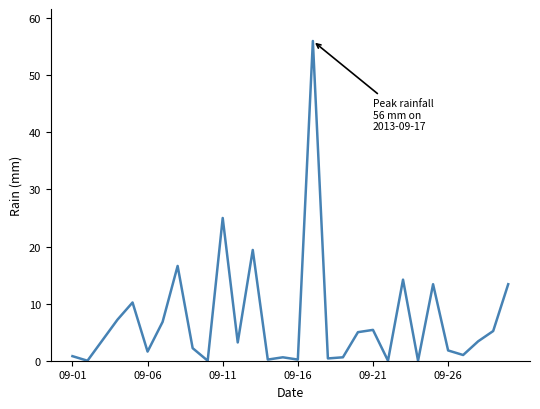

What is the greatest value displayed?

56.0